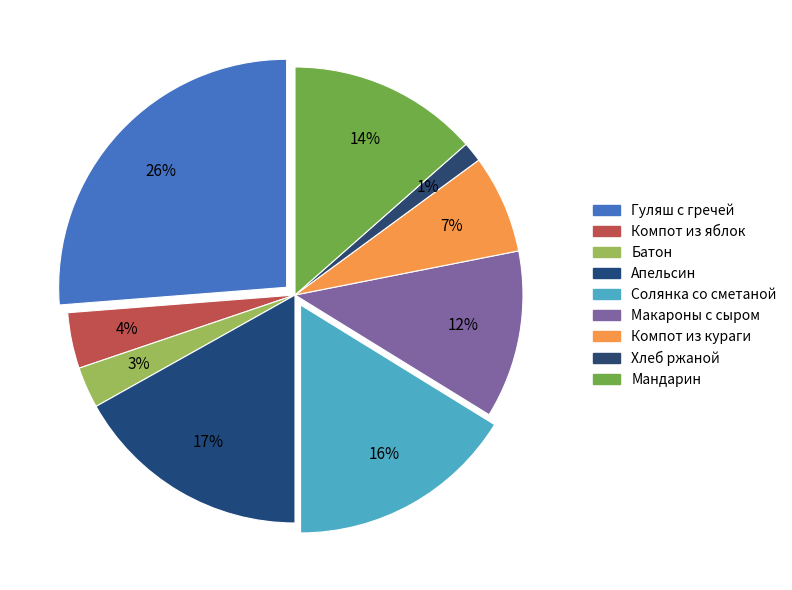

Approximately how many times larger is the value at Макароны с сыром compared to Гуляш мясной с гречей отварной?

0.5